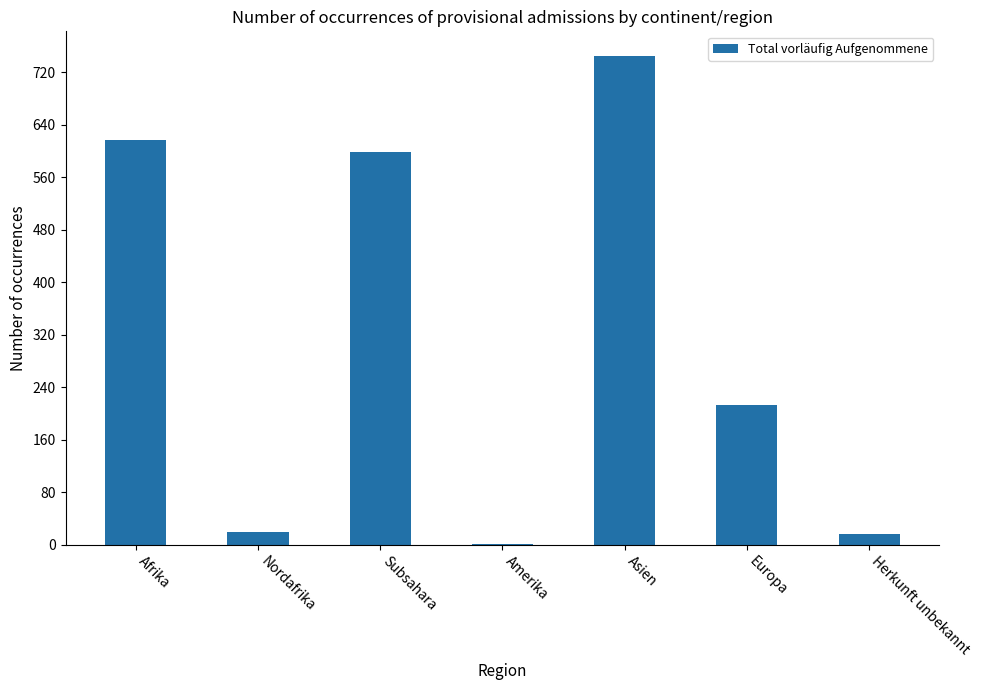

How many series are shown in this chart?

1